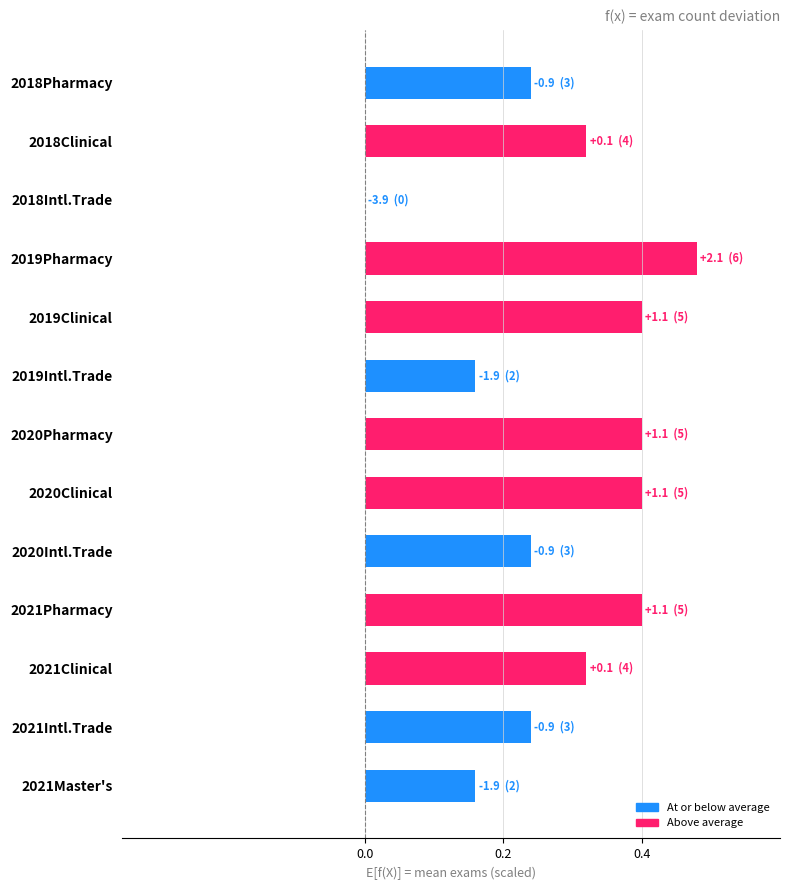

Between 2020Pharmacy and 2019Pharmacy, which is larger?

2019Pharmacy